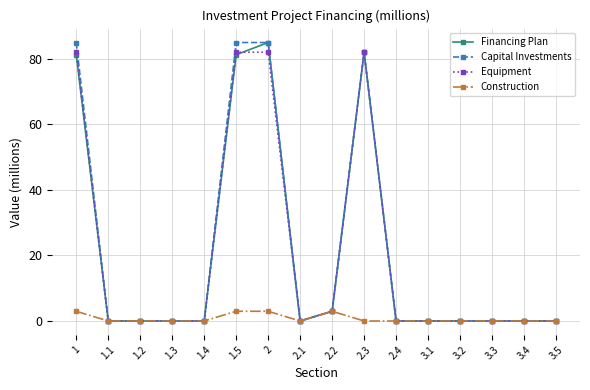

What is the average value of the Financing Plan series?

20.8